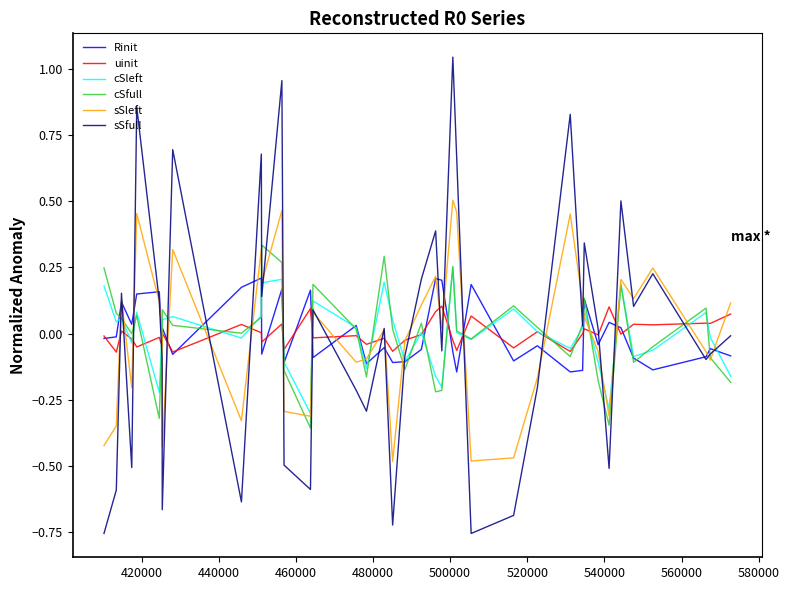

True or false: sSfull and uinit intersect in this chart.

True